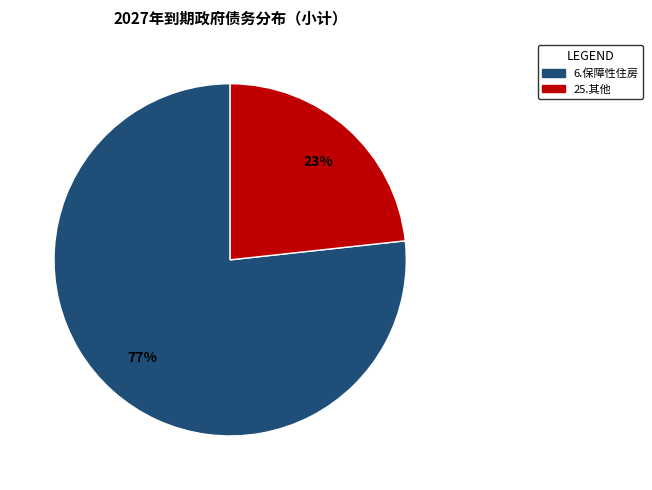

Is there any slice that represents more than half of the pie?

Yes